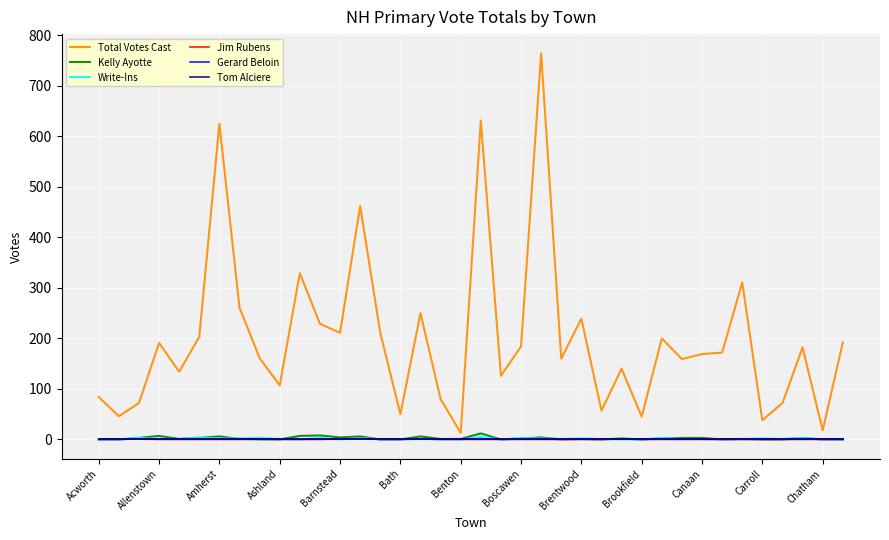

Does the chart display data point markers on the line(s)?

No